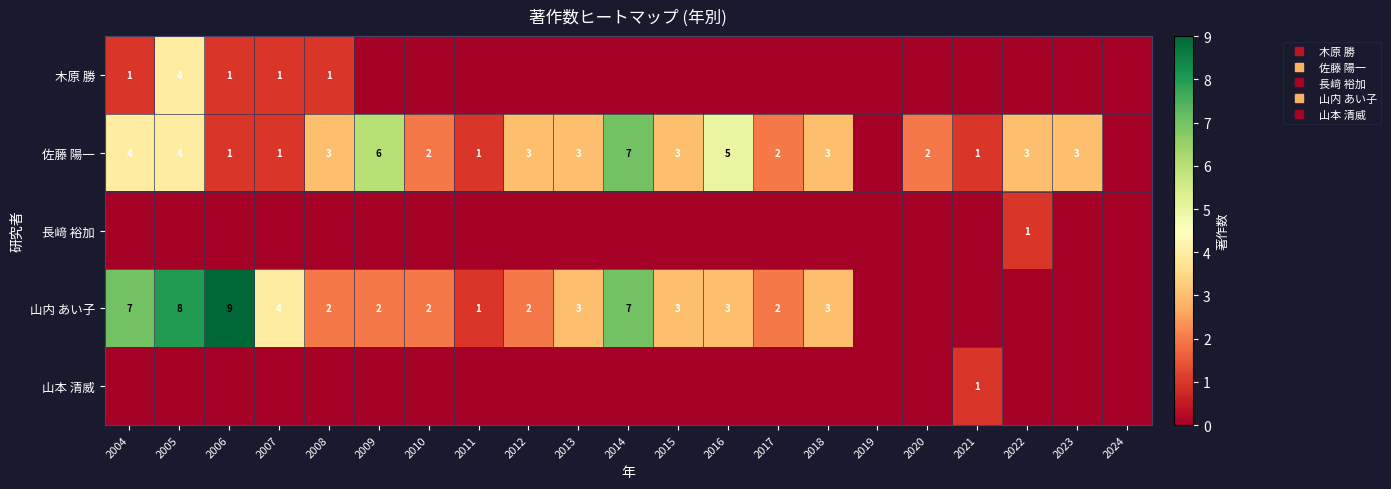

At how many categories does at least one series exceed 6?

4